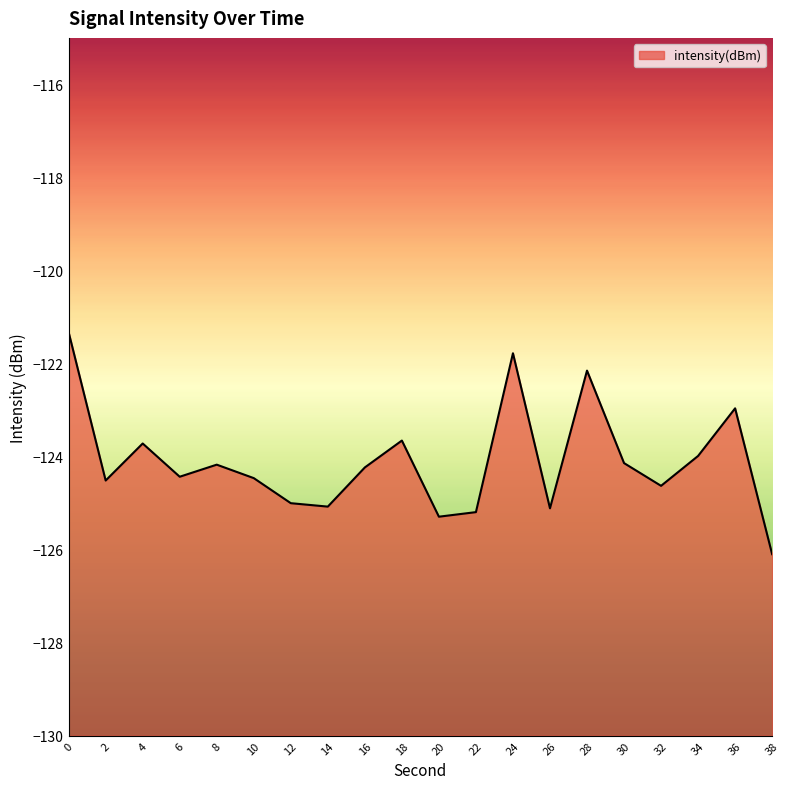

Reading right to left, transcribe all the data shown in this chart.

38=-126.1	36=-123.0	34=-124.0	32=-124.6	30=-124.1	28=-122.2	26=-125.1	24=-121.8	22=-125.2	20=-125.3	18=-123.7	16=-124.2	14=-125.1	12=-125.0	10=-124.5	8=-124.2	6=-124.4	4=-123.7	2=-124.5	0=-121.3